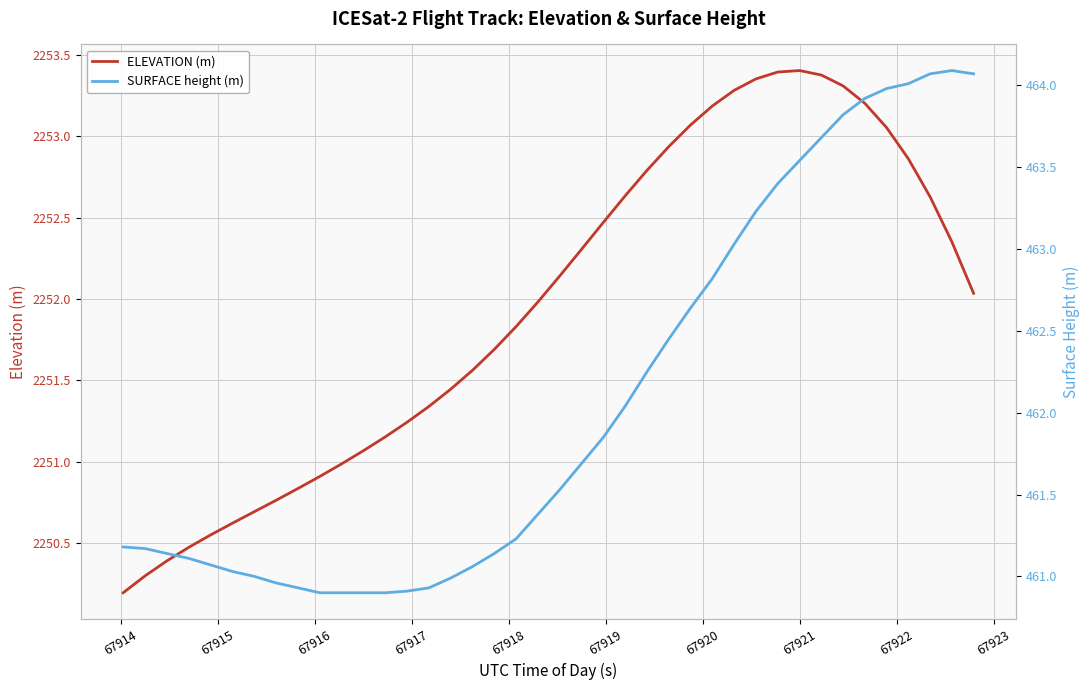

What is the average value of the ELEVATION (m) series?

2251.9